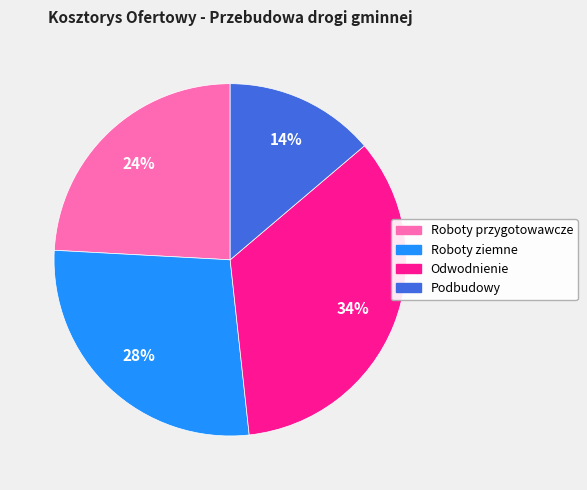

To the nearest percent, what is the average slice percentage?

25%